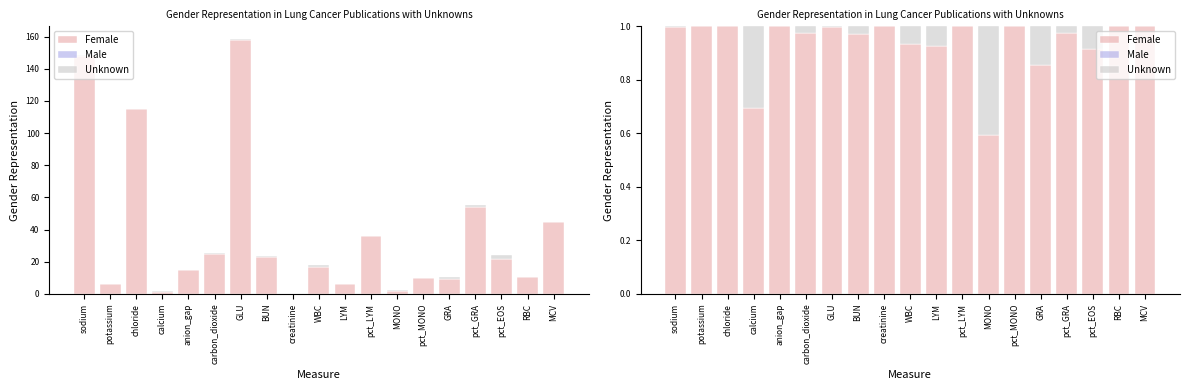

The Unknown series shows 0.0 at pct_LYM. True or false?

True